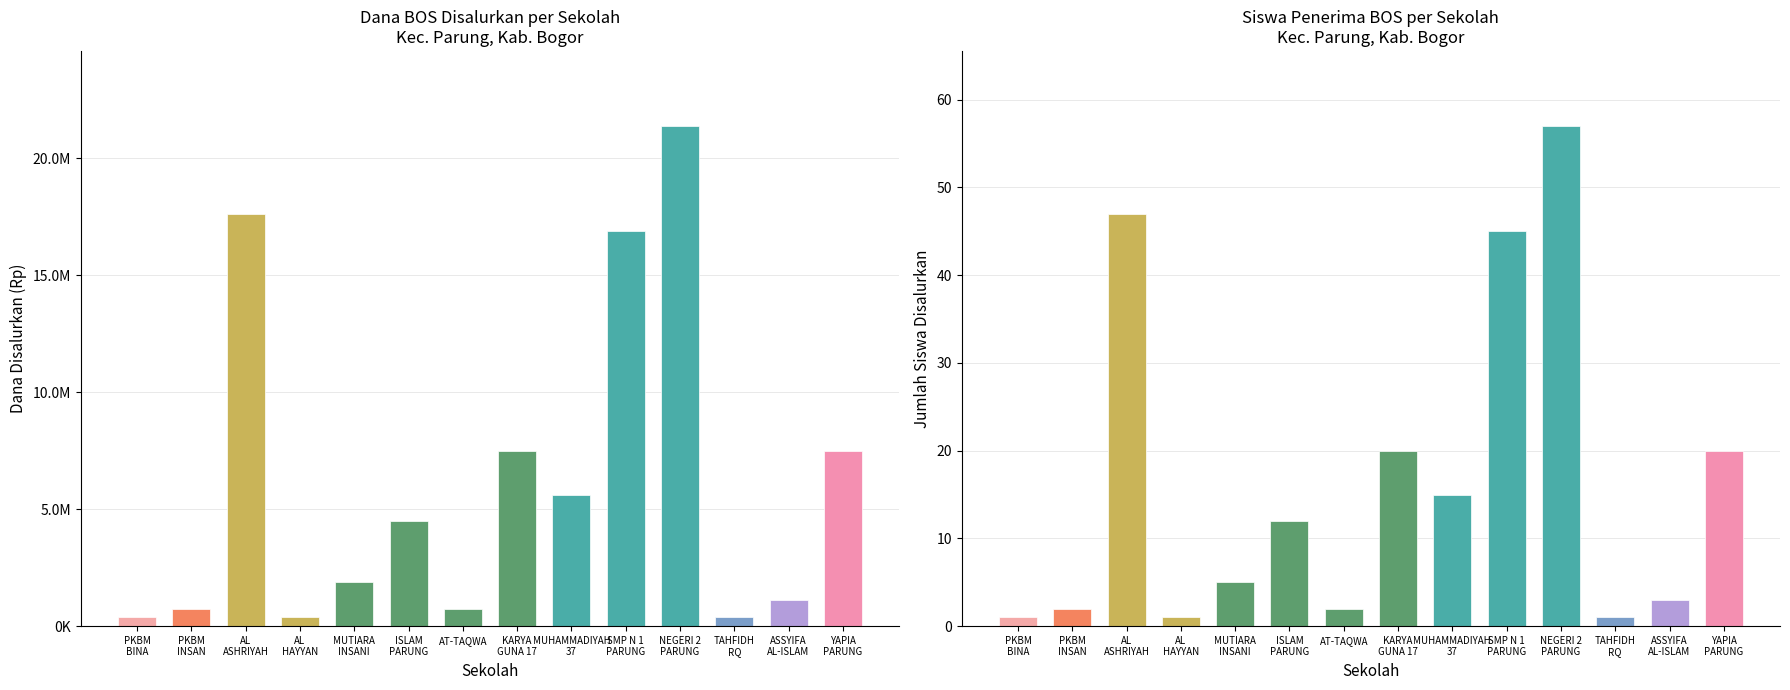

Is the value of Dana Disalurkan at PKBM BINA greater than the value of Siswa Disalurkan at AL ASHRIYAH?

Yes